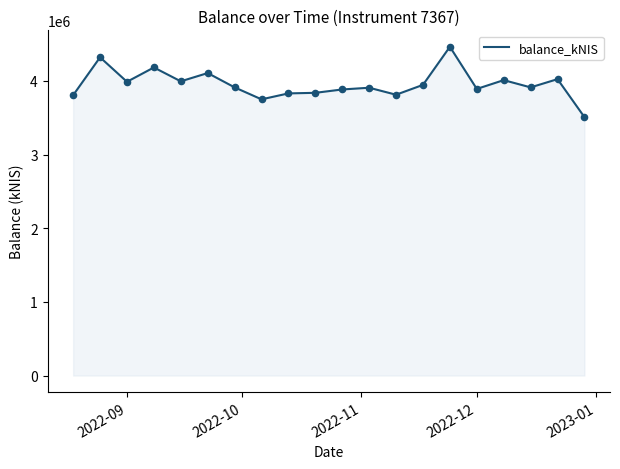

What is the difference between the maximum and minimum values?

955143.7